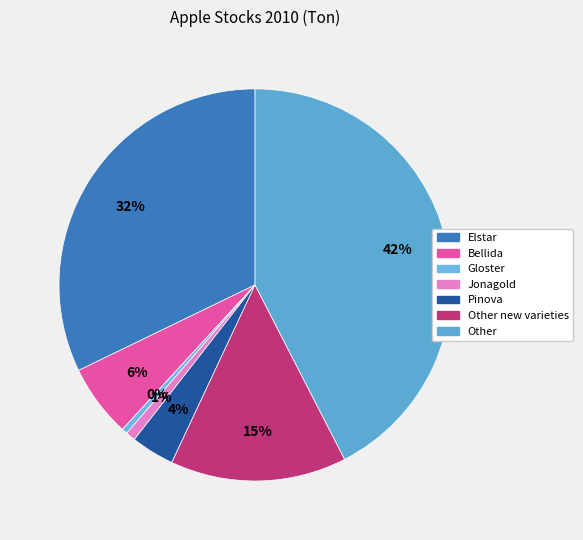

How many slices are in this pie chart?

7